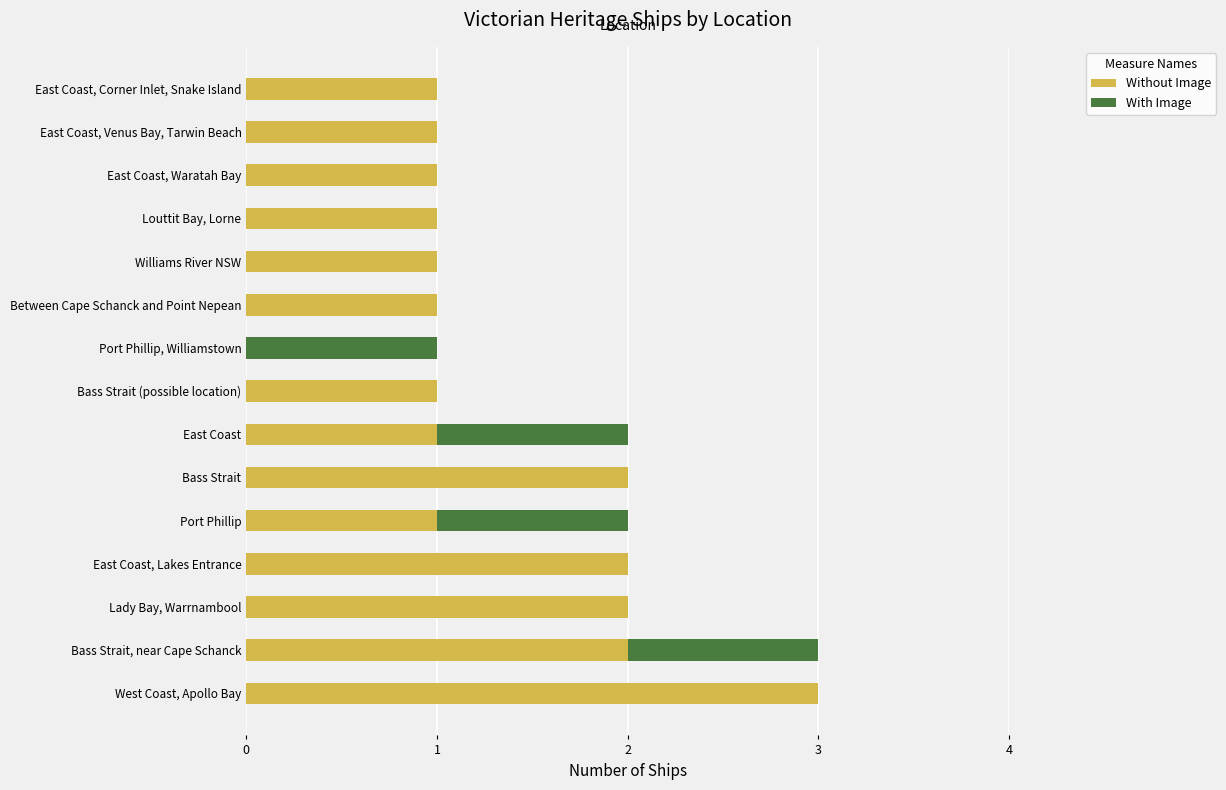

Is it true that Without Image equals 1 at East Coast, Corner Inlet, Snake Island?

True